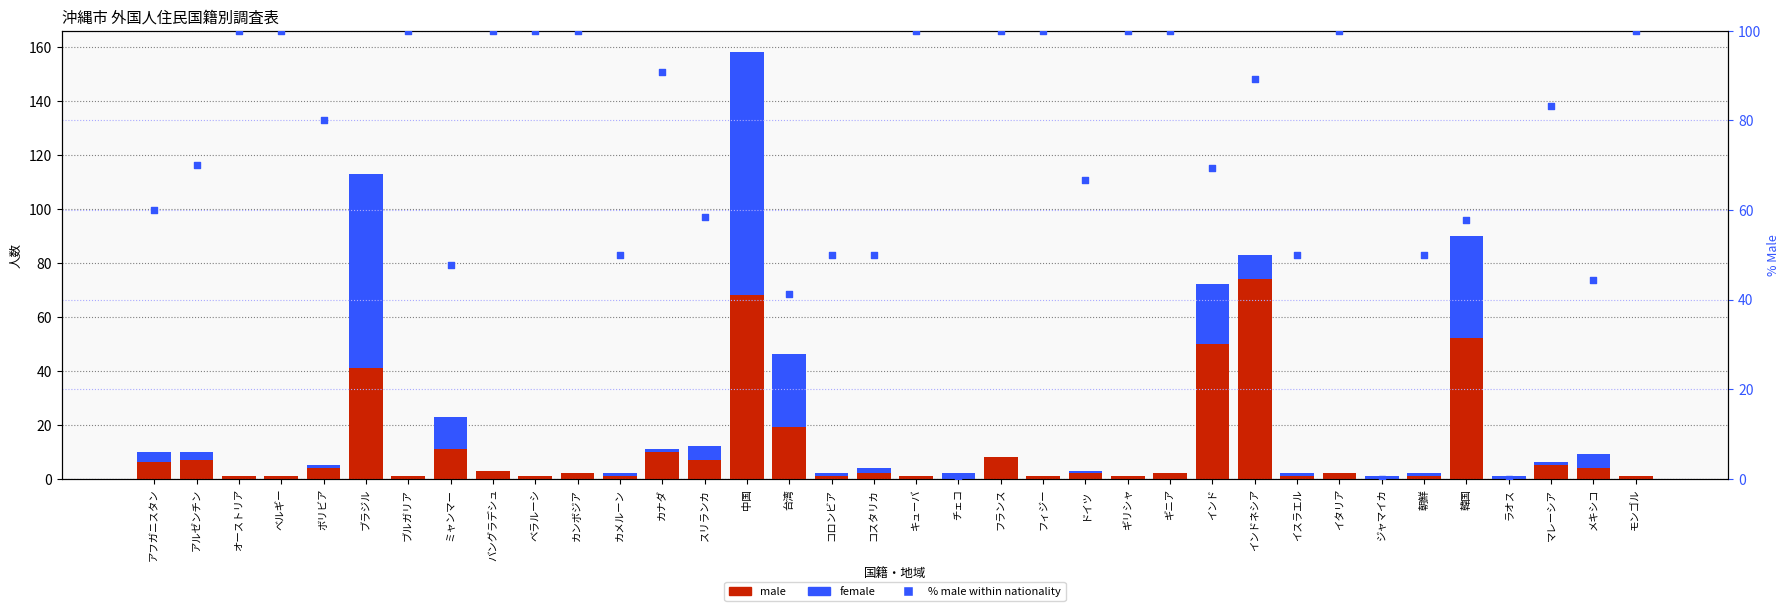

Which series reaches the minimum Y coordinate?

male